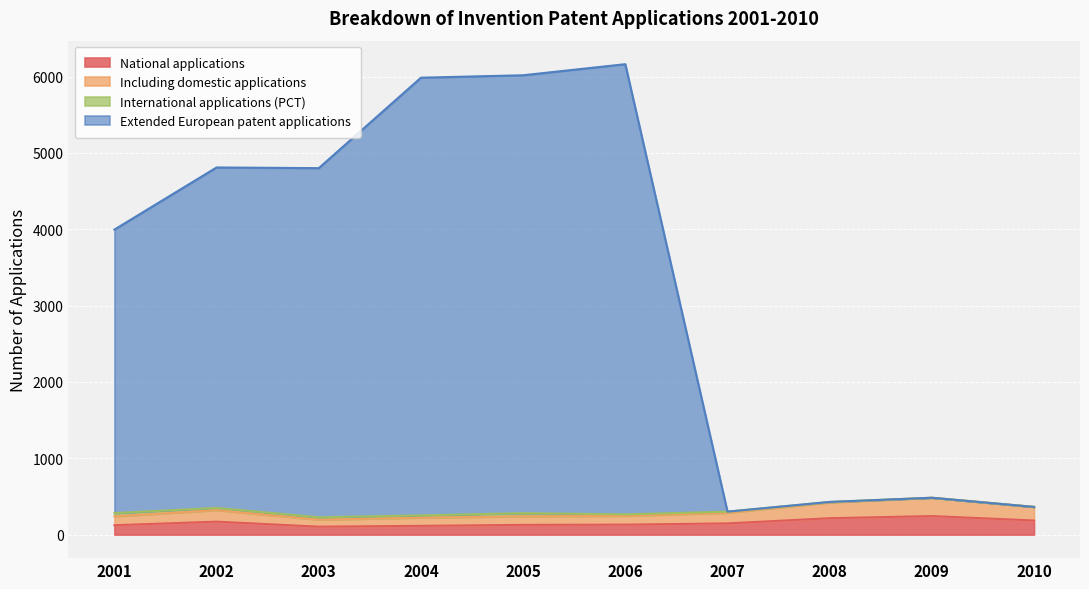

What is the highest value of the National applications series?

243